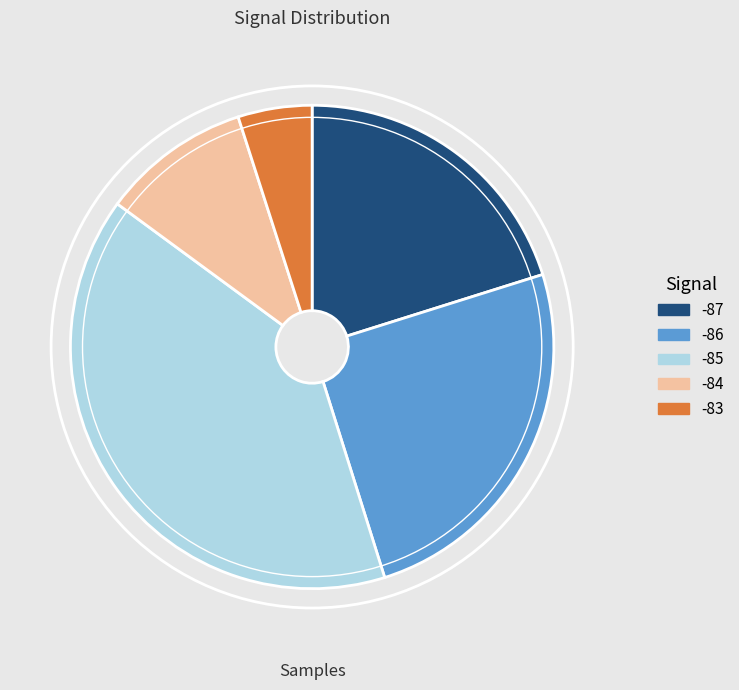

Does any single category account for the majority?

No